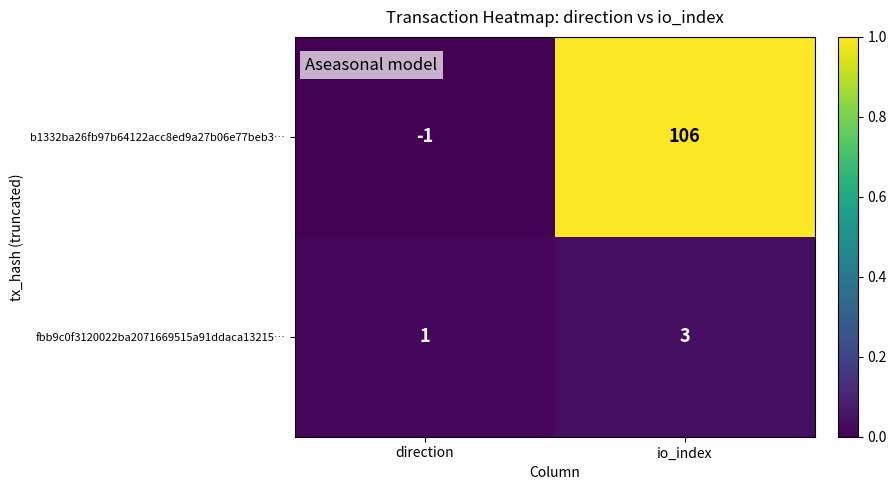

Rank the series by their average value, from highest to lowest.

b1332ba26fb97b64122acc8ed9a27b06e77beb3…, fbb9c0f3120022ba2071669515a91ddaca13215…